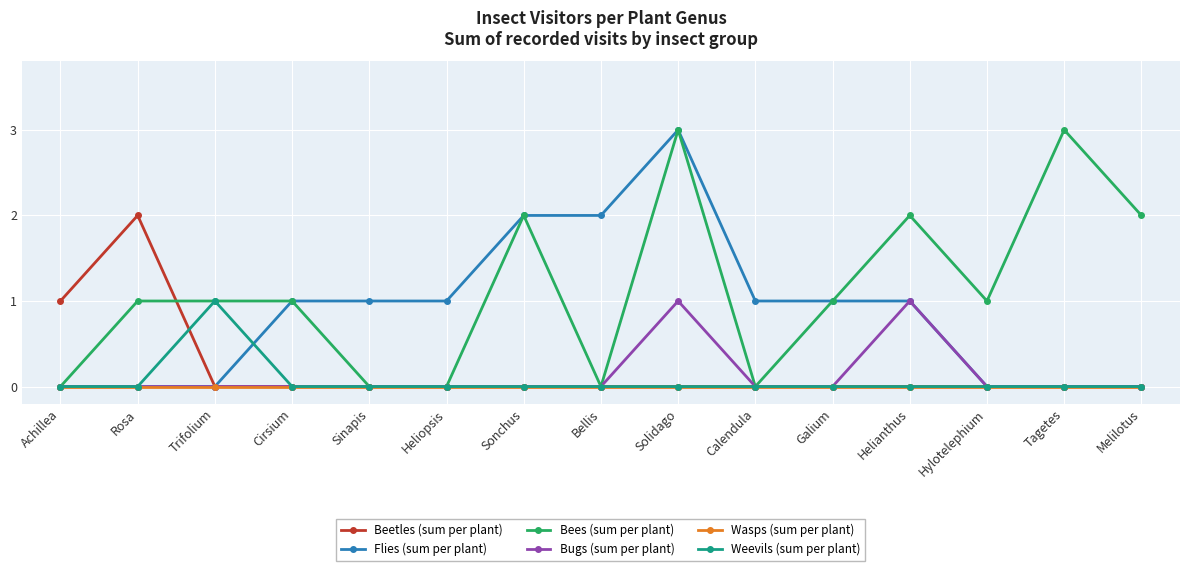

Reading right to left, list all the values displayed in this chart.

Beetles (sum per plant): Melilotus=0	Tagetes=0	Hylotelephium=0	Helianthus=0	Galium=0	Calendula=0	Solidago=0	Bellis=0	Sonchus=0	Heliopsis=0	Sinapis=0	Cirsium=0	Trifolium=0	Rosa=2	Achillea=1
Flies (sum per plant): Melilotus=0	Tagetes=0	Hylotelephium=0	Helianthus=1	Galium=1	Calendula=1	Solidago=3	Bellis=2	Sonchus=2	Heliopsis=1	Sinapis=1	Cirsium=1	Trifolium=0	Rosa=0	Achillea=0
Bees (sum per plant): Melilotus=2	Tagetes=3	Hylotelephium=1	Helianthus=2	Galium=1	Calendula=0	Solidago=3	Bellis=0	Sonchus=2	Heliopsis=0	Sinapis=0	Cirsium=1	Trifolium=1	Rosa=1	Achillea=0
Bugs (sum per plant): Melilotus=0	Tagetes=0	Hylotelephium=0	Helianthus=1	Galium=0	Calendula=0	Solidago=1	Bellis=0	Sonchus=0	Heliopsis=0	Sinapis=0	Cirsium=0	Trifolium=0	Rosa=0	Achillea=0
Wasps (sum per plant): Melilotus=0	Tagetes=0	Hylotelephium=0	Helianthus=0	Galium=0	Calendula=0	Solidago=0	Bellis=0	Sonchus=0	Heliopsis=0	Sinapis=0	Cirsium=0	Trifolium=0	Rosa=0	Achillea=0
Weevils (sum per plant): Melilotus=0	Tagetes=0	Hylotelephium=0	Helianthus=0	Galium=0	Calendula=0	Solidago=0	Bellis=0	Sonchus=0	Heliopsis=0	Sinapis=0	Cirsium=0	Trifolium=1	Rosa=0	Achillea=0